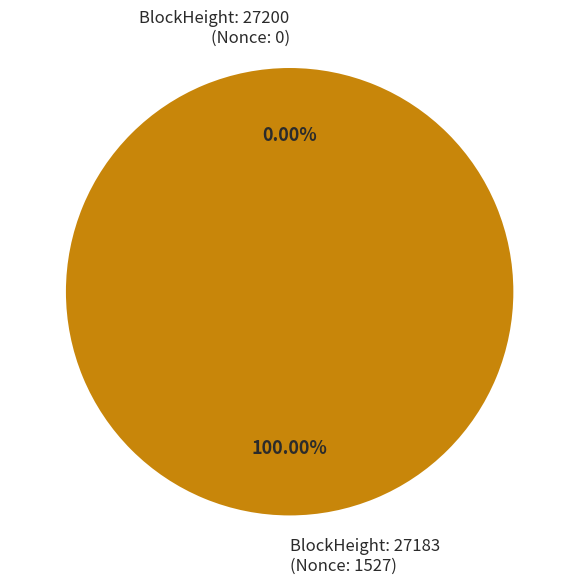

To the nearest percent, what is the difference between the largest and smallest slice percentages?

100%